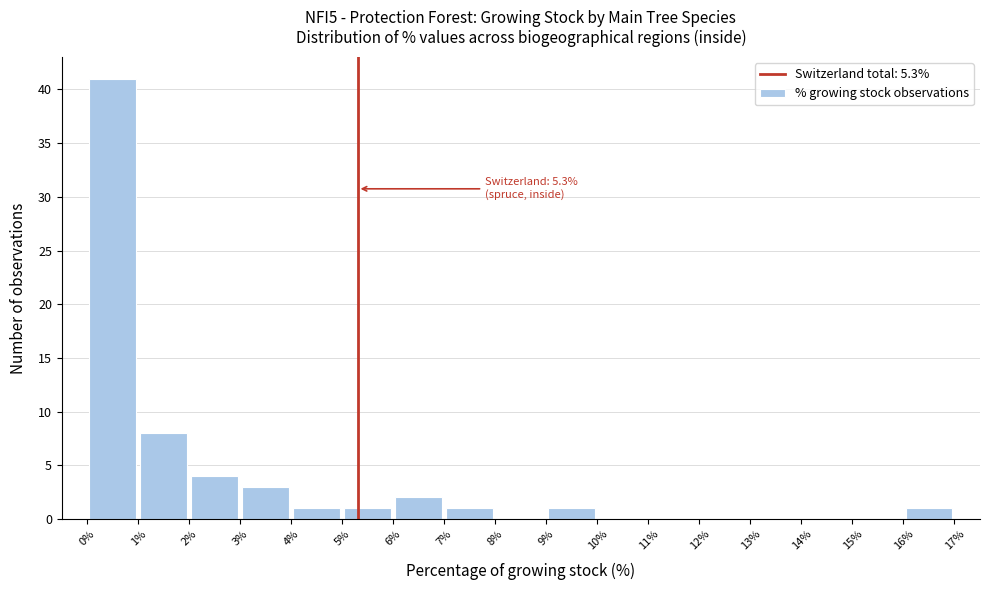

Over which range of the x-axis is the bar tallest?

0% to 1%